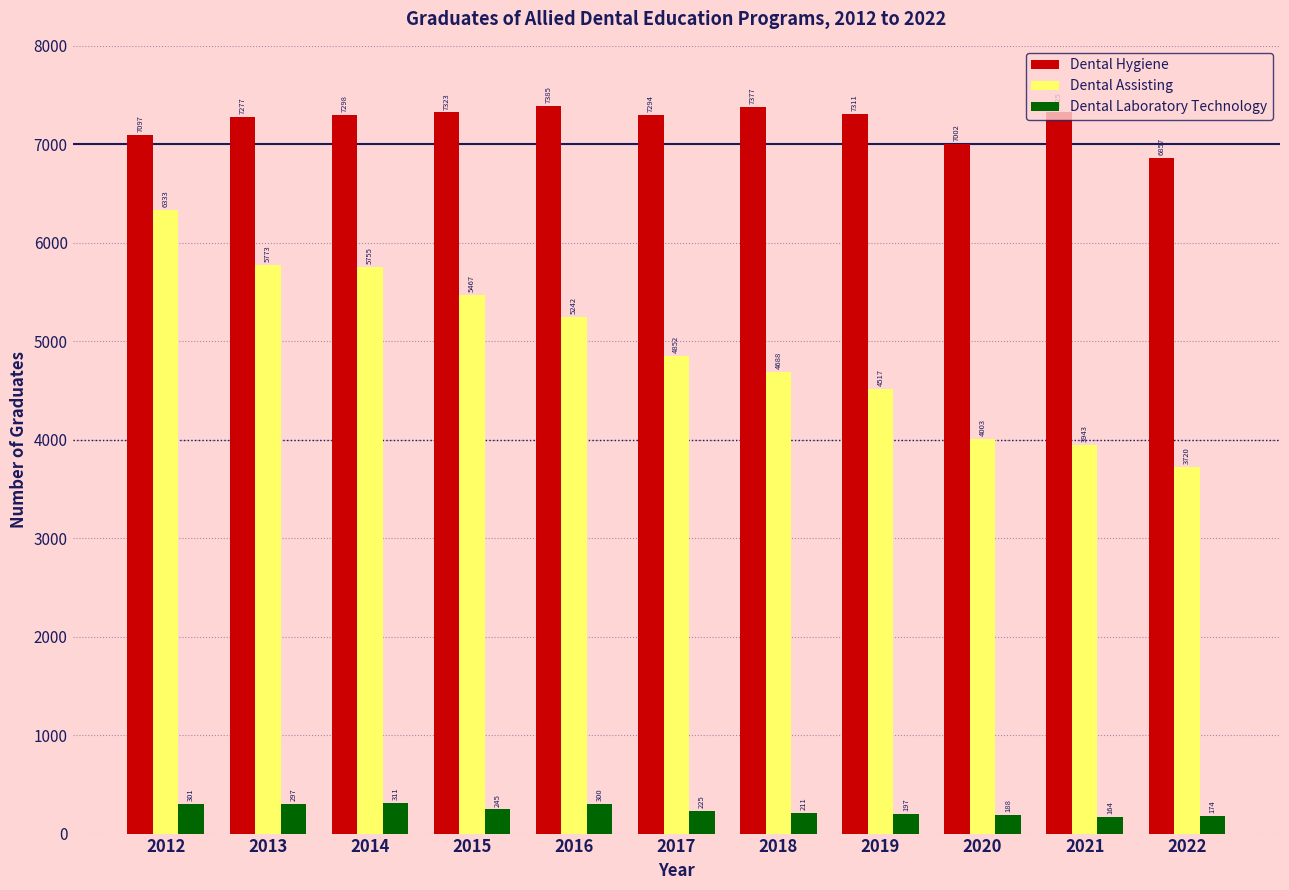

Reading left to right, extract all data points from this chart.

Dental Hygiene: 7097	7277	7298	7323	7385	7294	7377	7311	7002	7325	6857
Dental Assisting: 6333	5773	5755	5467	5242	4852	4688	4517	4003	3943	3720
Dental Laboratory Technology: 301	297	311	245	300	225	211	197	188	164	174